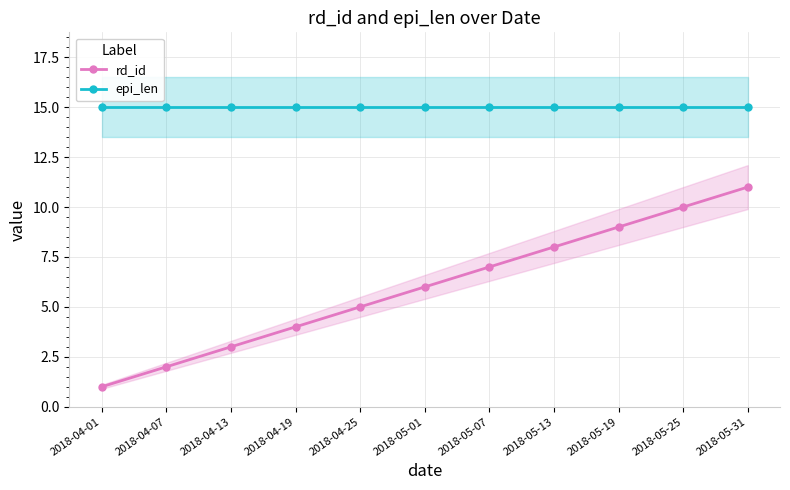

Reading right to left, list all the values displayed in this chart.

rd_id: 2018-05-31=11	2018-05-25=10	2018-05-19=9	2018-05-13=8	2018-05-07=7	2018-05-01=6	2018-04-25=5	2018-04-19=4	2018-04-13=3	2018-04-07=2	2018-04-01=1
epi_len: 2018-05-31=15	2018-05-25=15	2018-05-19=15	2018-05-13=15	2018-05-07=15	2018-05-01=15	2018-04-25=15	2018-04-19=15	2018-04-13=15	2018-04-07=15	2018-04-01=15